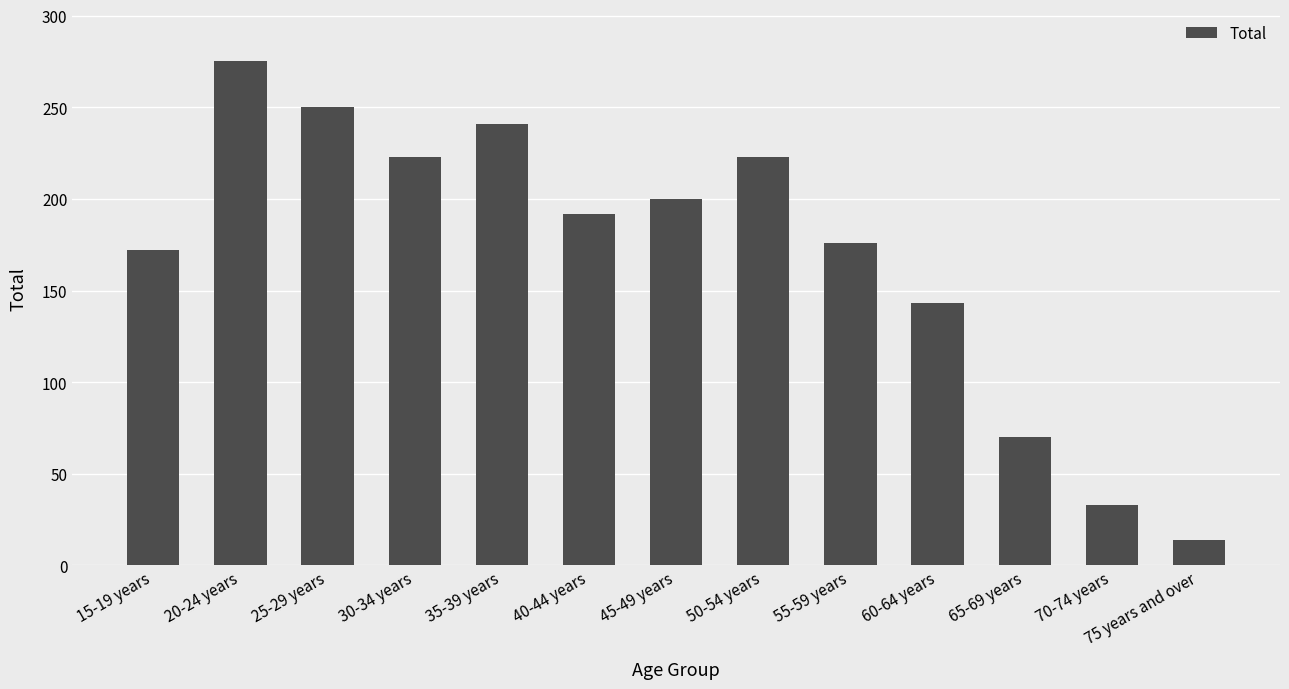

The chart shows a value of 241 at 35-39 years. True or false?

True